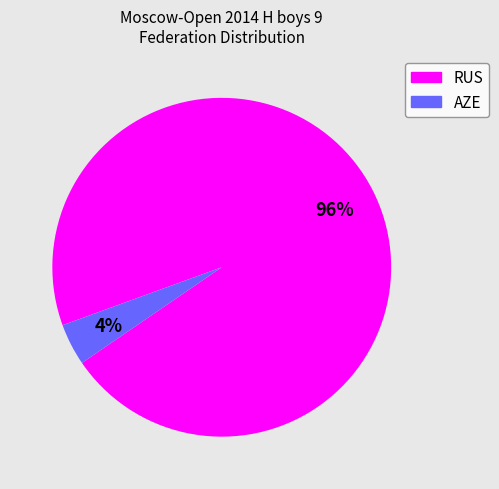

To the nearest percent, what is the difference between the largest and smallest slice percentages?

92%